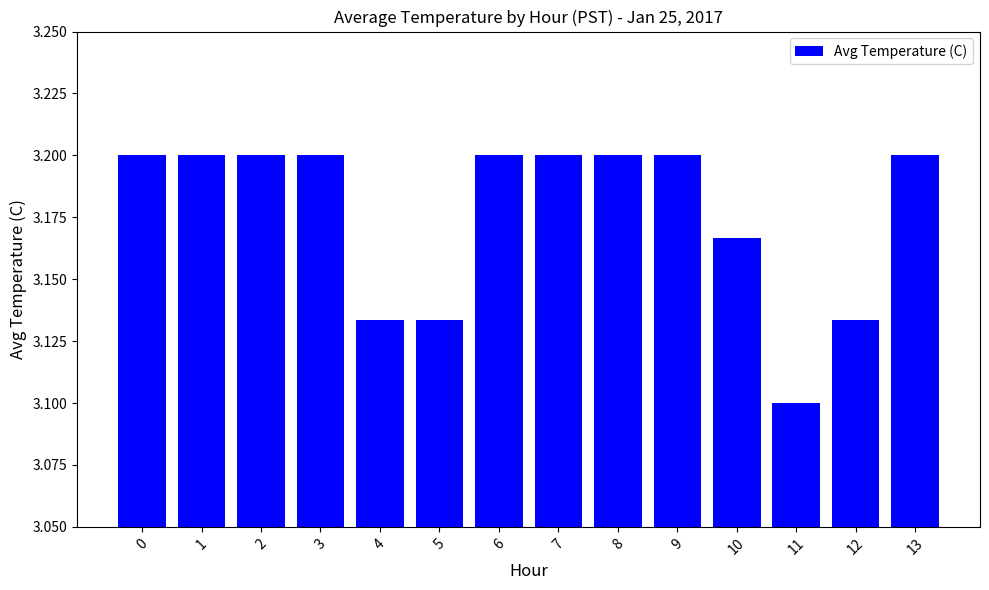

Where is the data nearest to the value 3?

11